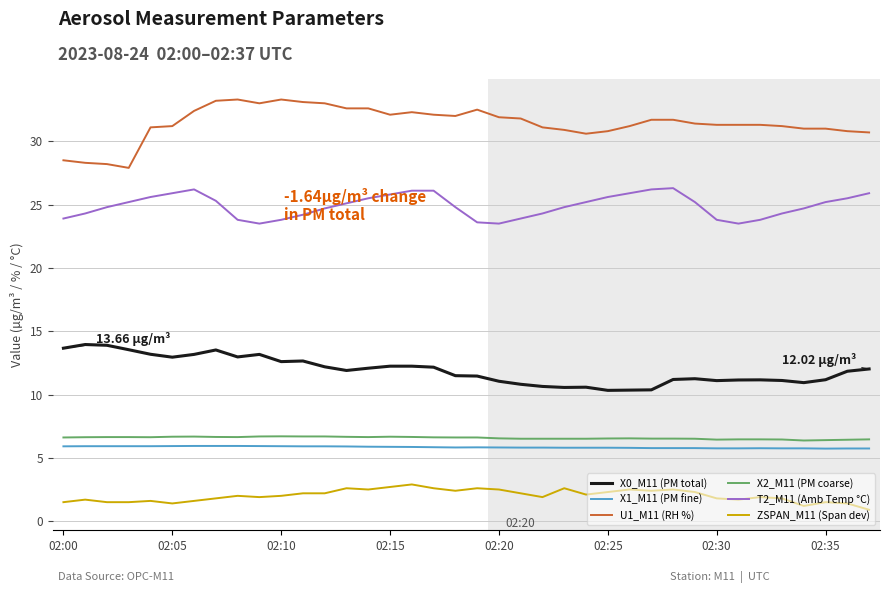

Which series has the largest total across all categories?

U1_M11 (RH %)